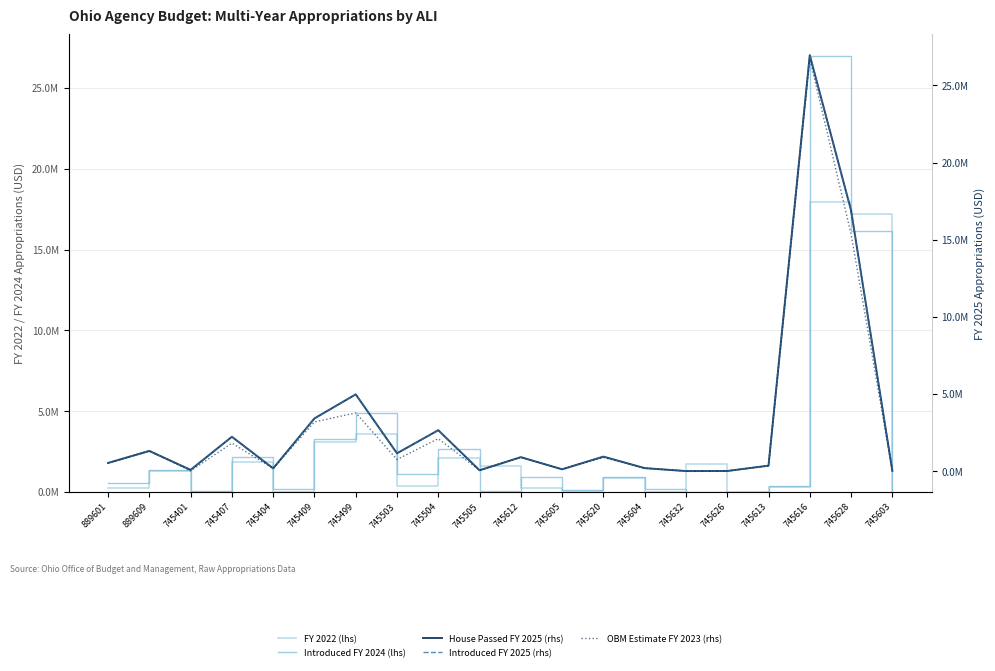

What is the difference between the House Passed FY 2025 (rhs) values at 745626 and 889609?

1296216.0